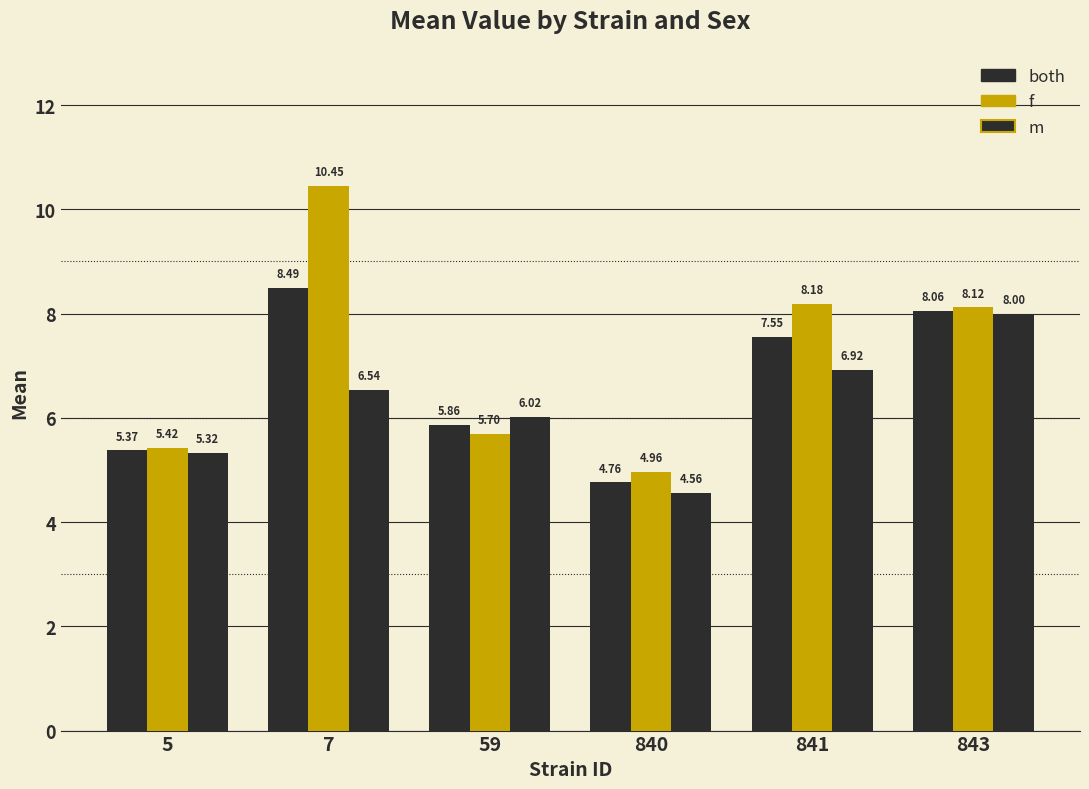

Is it true that m equals 8.4 at 59?

False